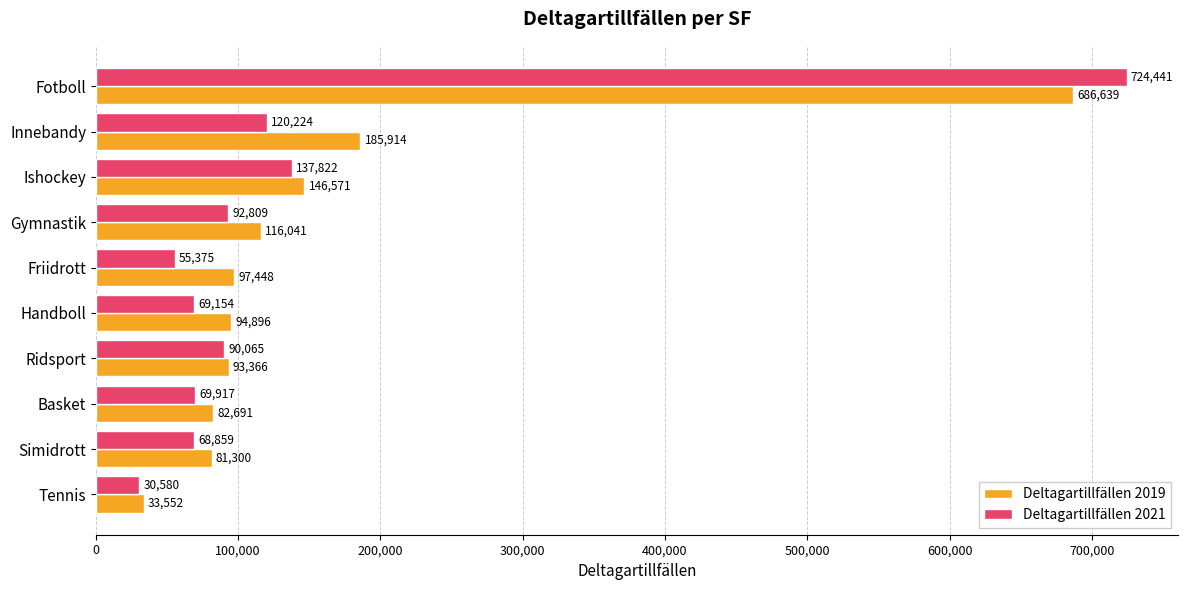

What is the difference between the maximum and minimum values in the Deltagartillfällen 2019 series?

653087